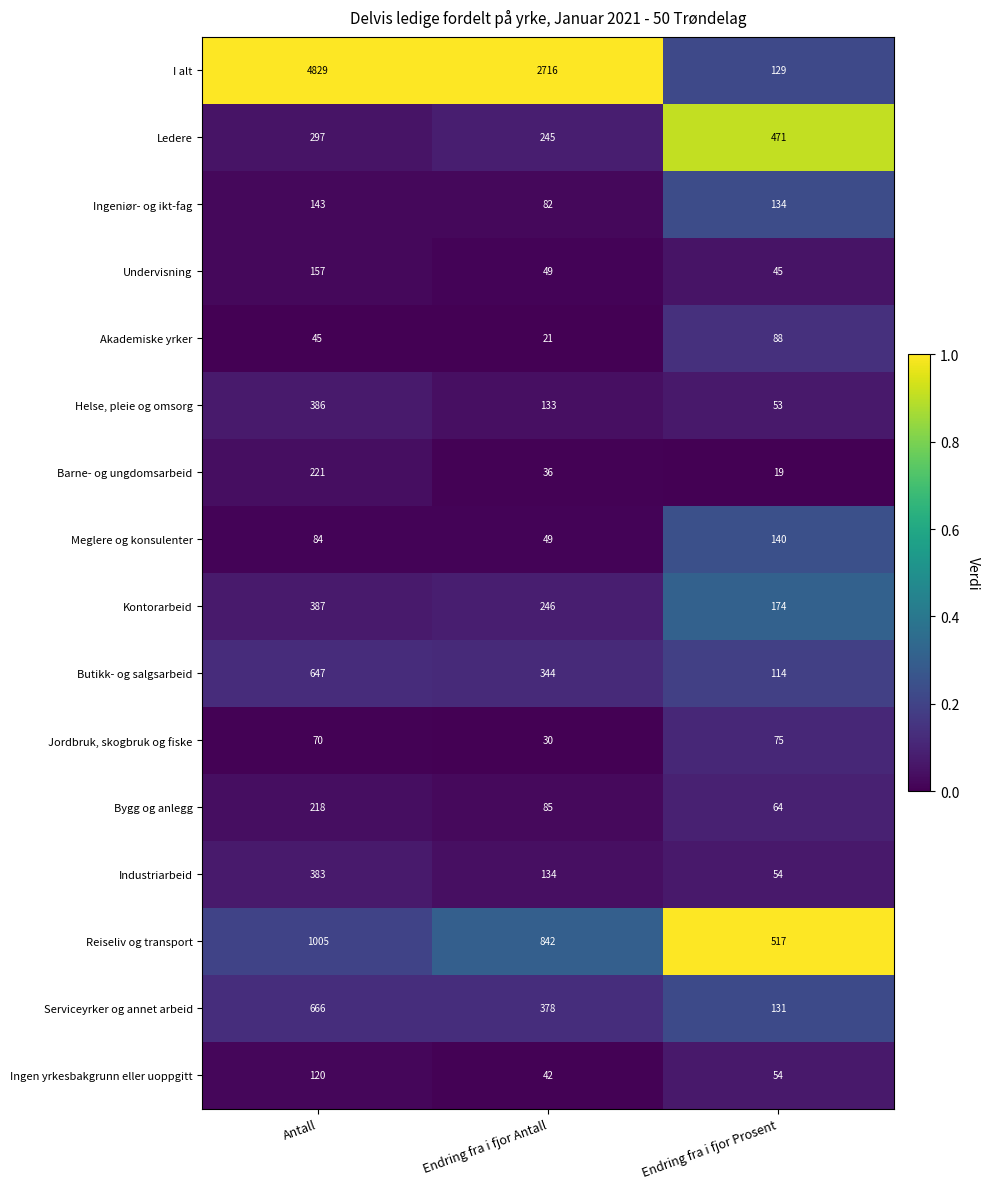

True or false: Industriarbeid has a value of 383 at Antall.

True